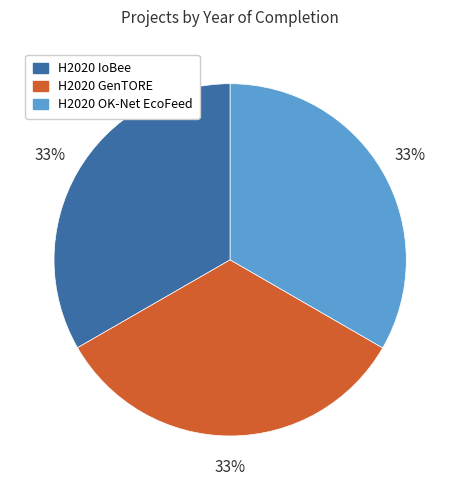

To the nearest percent, what is the average slice percentage?

33%